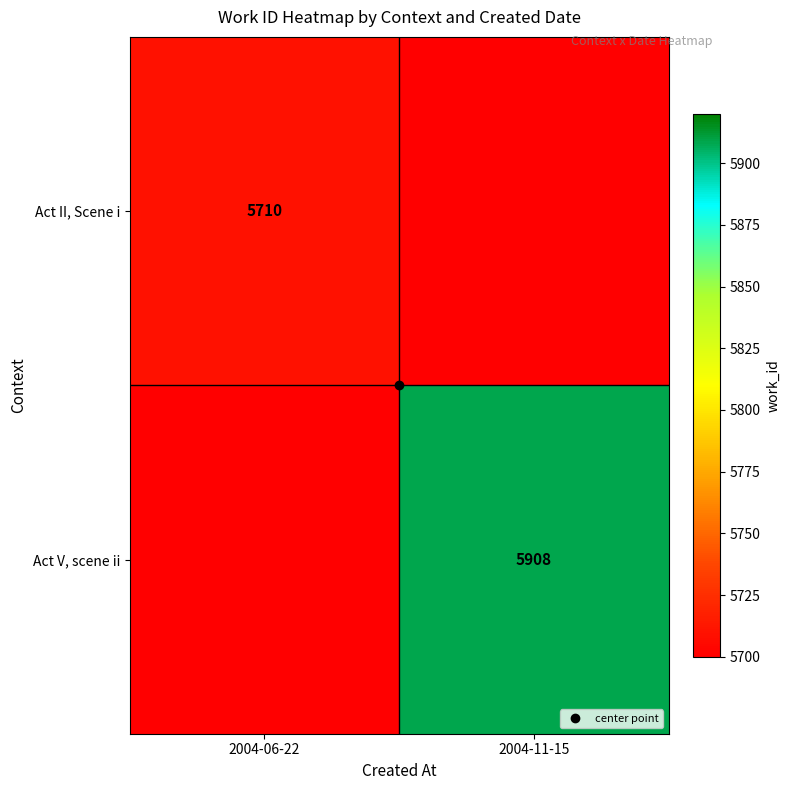

Count the Act II, Scene i values in the range 0 to 5710.

2